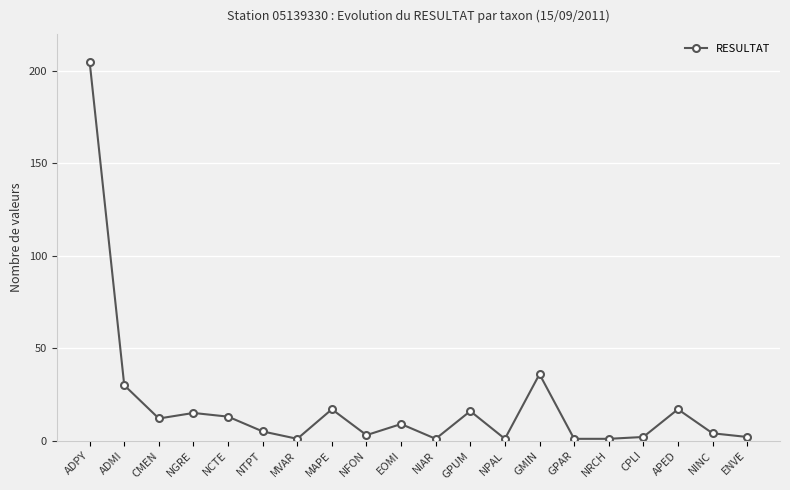

What is the label of the 12th point from the left?

GPUM